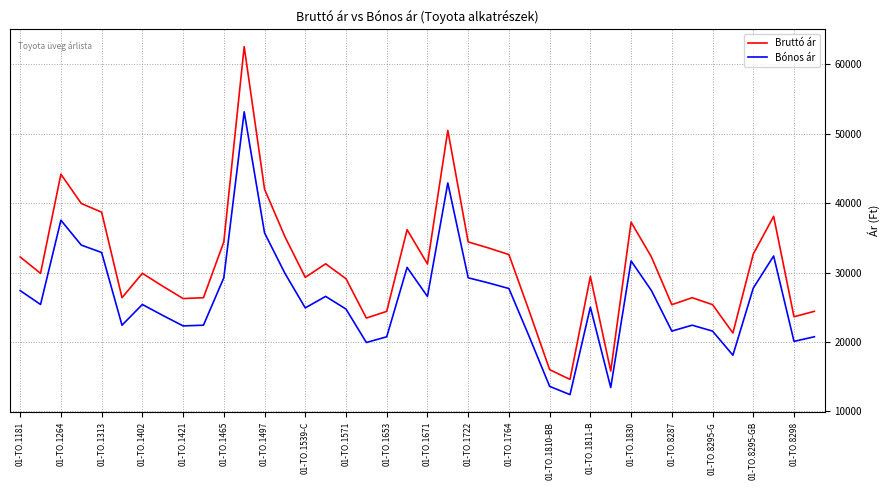

Which series has the largest range (max minus min)?

Bruttó ár